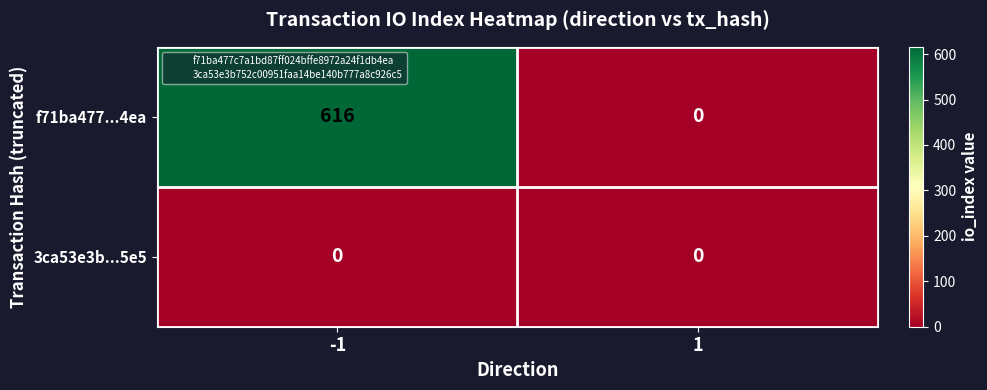

What is the total value across all series at -1?

616